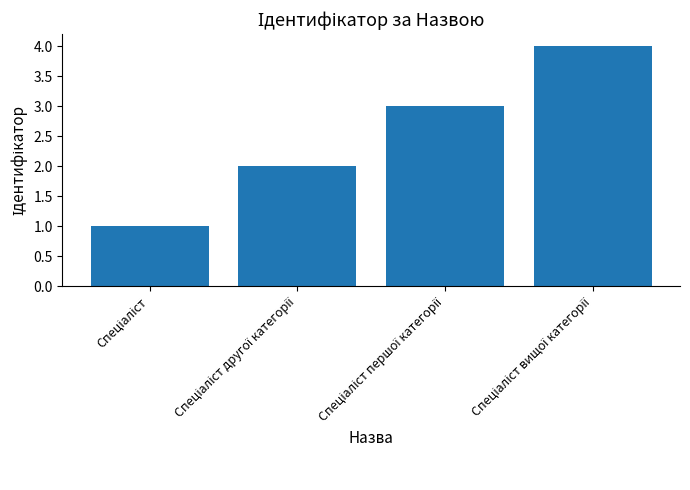

What is the maximum value shown in the chart?

4